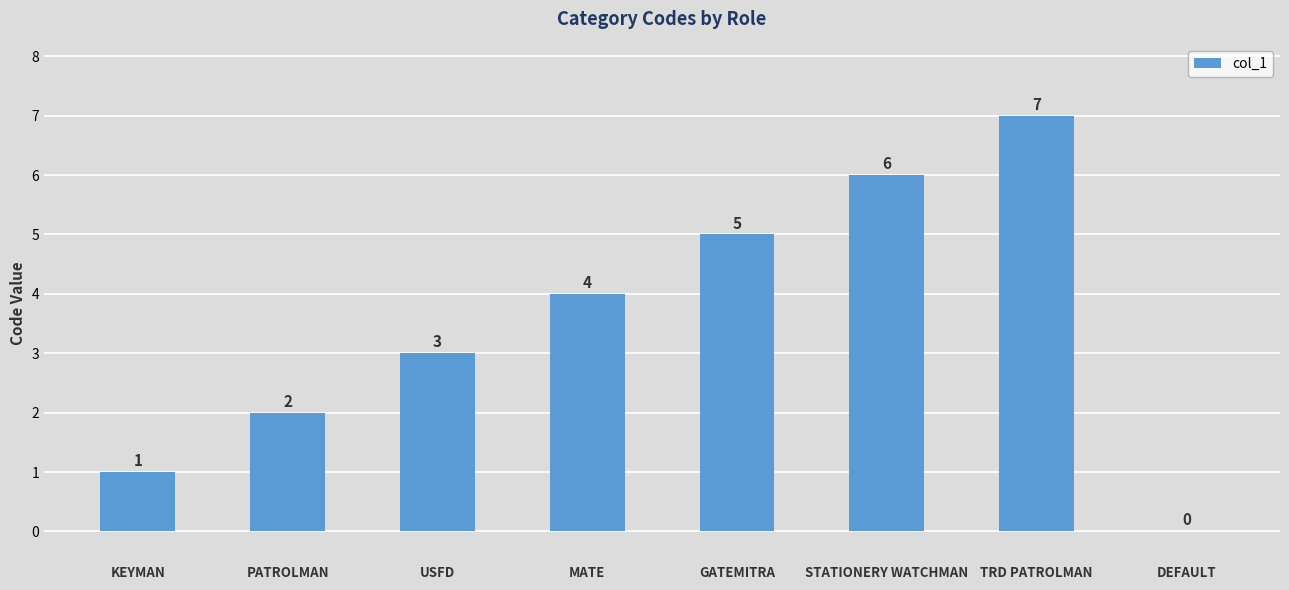

Which has a higher value, PATROLMAN or STATIONERY WATCHMAN?

STATIONERY WATCHMAN